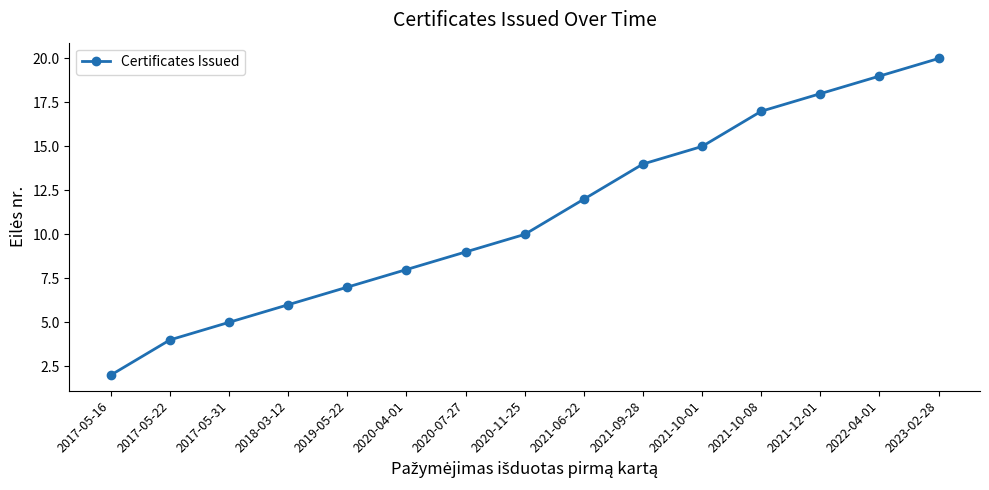

At which category does the chart reach its minimum across all series?

2017-05-16